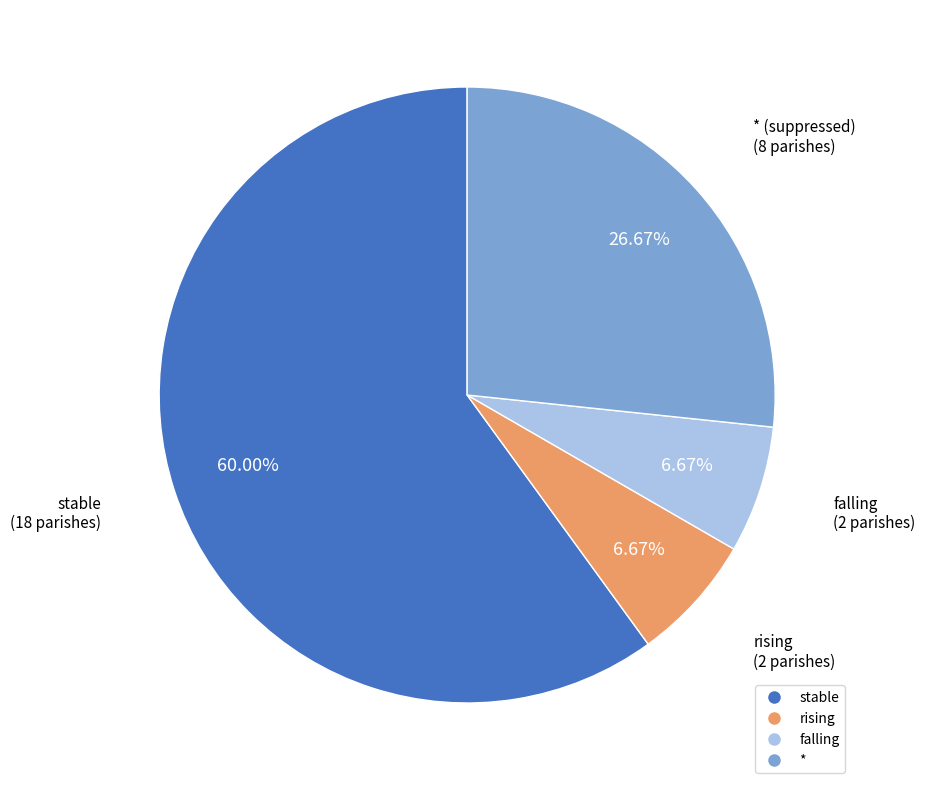

What is the largest slice in the pie chart?

stable